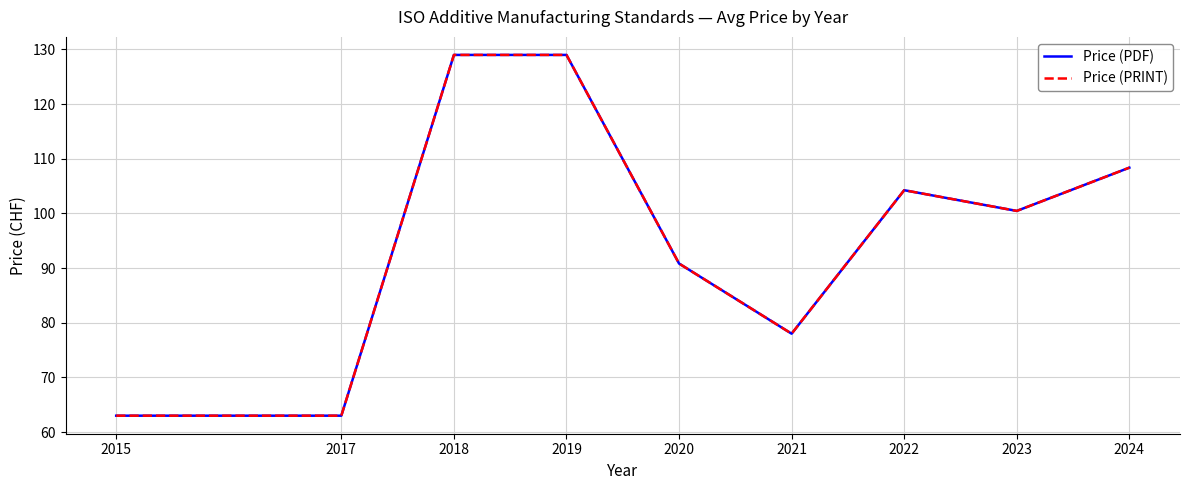

Where is the first local maximum for Price (PRINT)?

2022